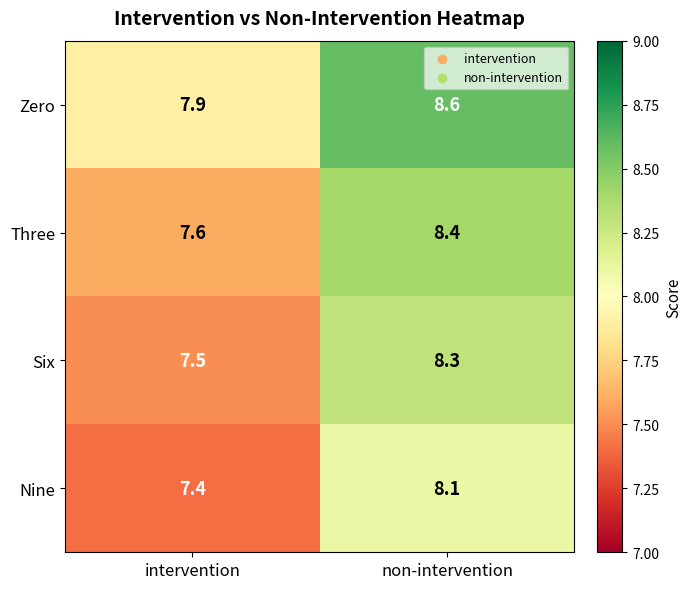

What is the sum of all Three values?

16.0